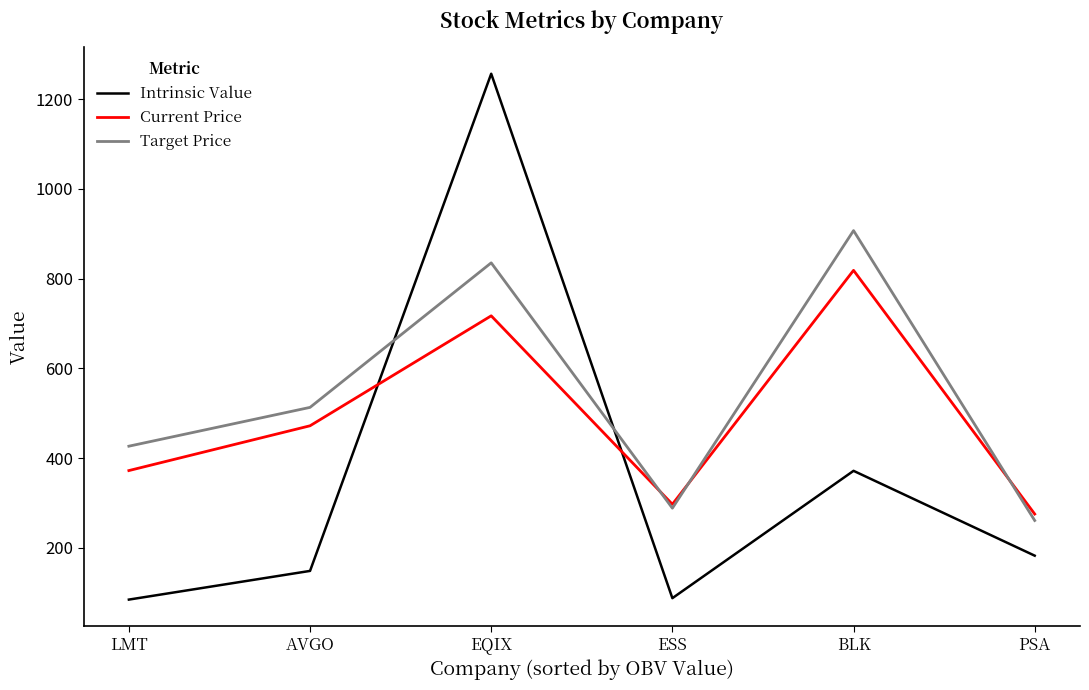

What is the spread (max minus min) of values at ESS?

209.3